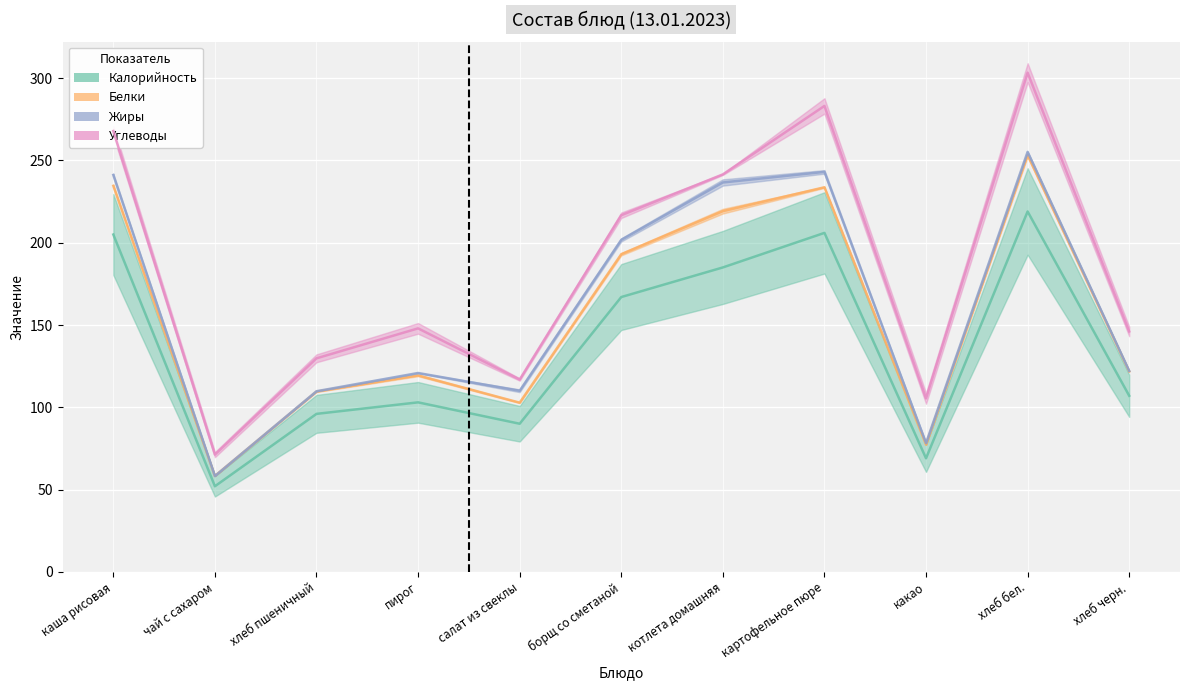

Which category has the highest value in the Калорийность series?

хлеб бел.